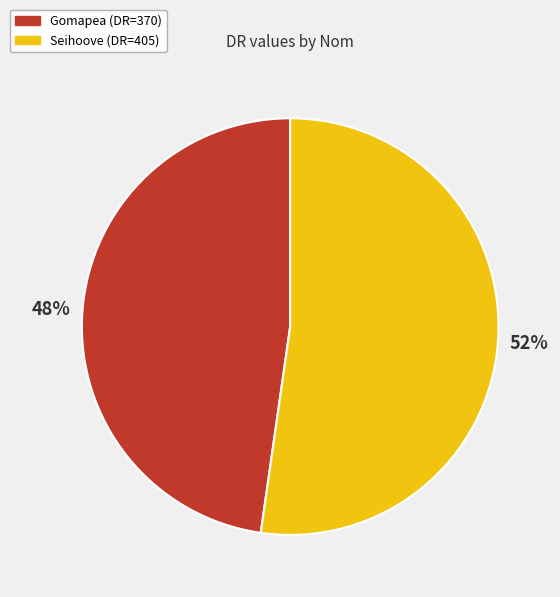

To the nearest percent, what portion does Gomapea represent?

48%